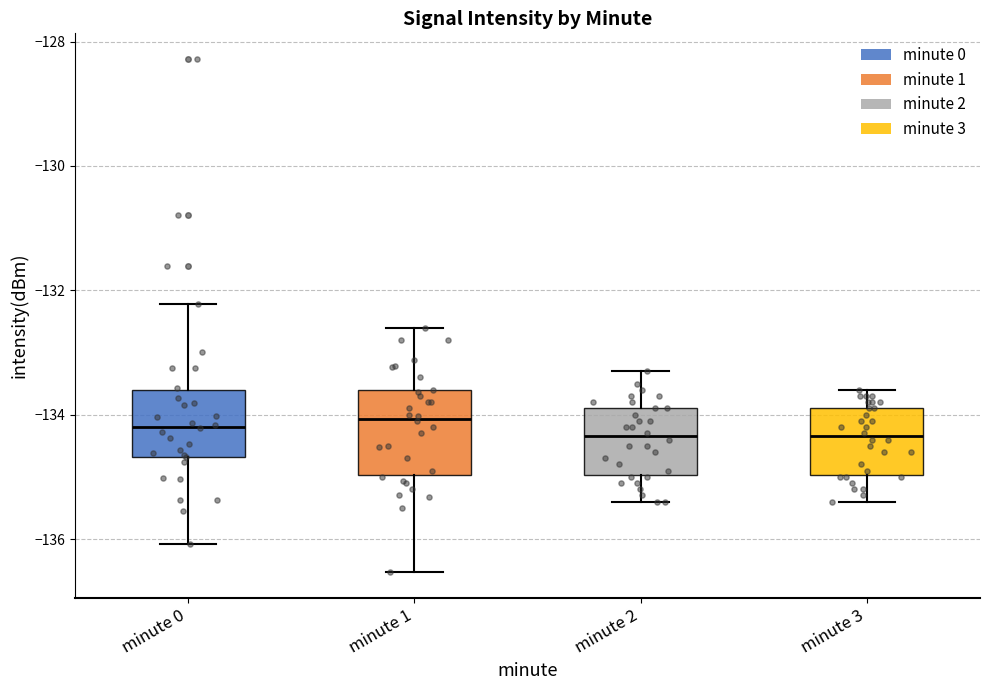

Where does the upper whisker of the box for minute 0 end on the y-axis? The values are not printed on the chart, so give them approximately, as read against the axis.

-132.2